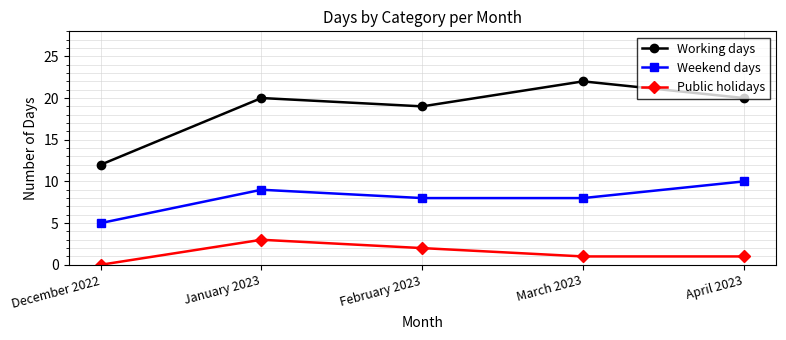

True or false: Weekend days and Public holidays cross at least once.

False